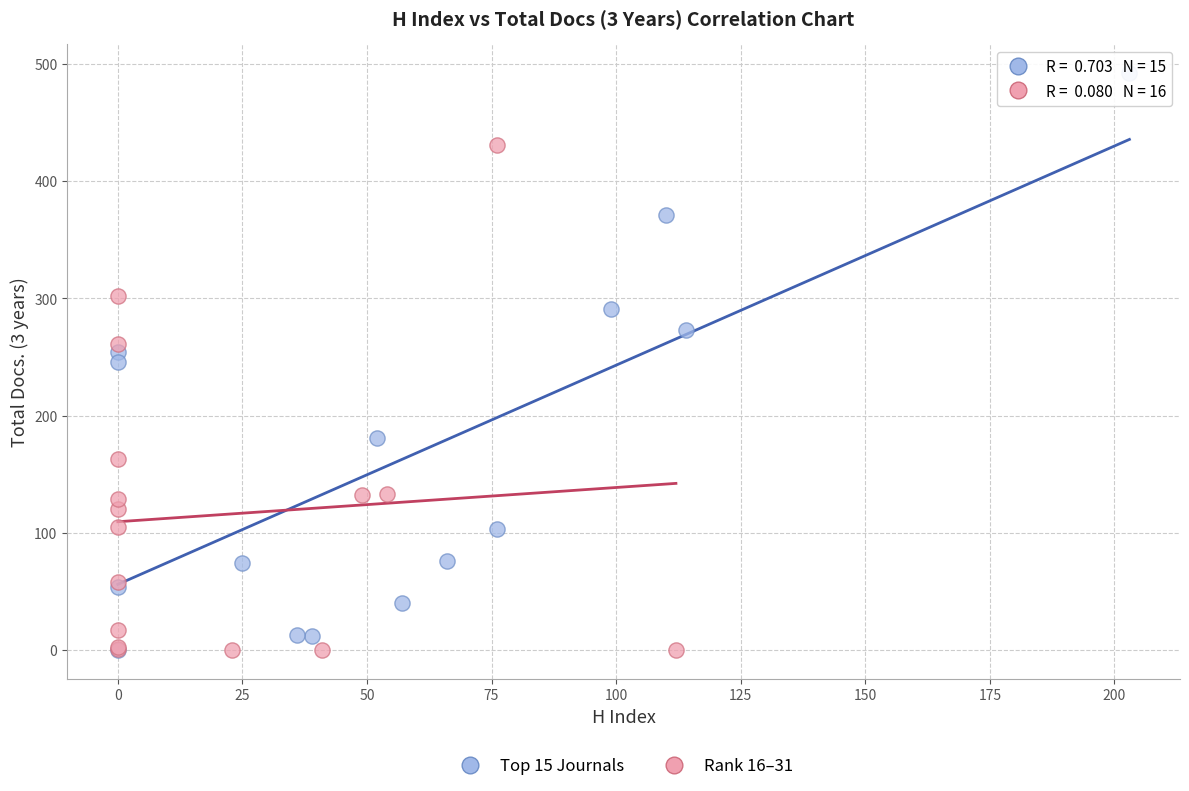

Which series has the largest Y range (max minus min)?

Top 15 Journals